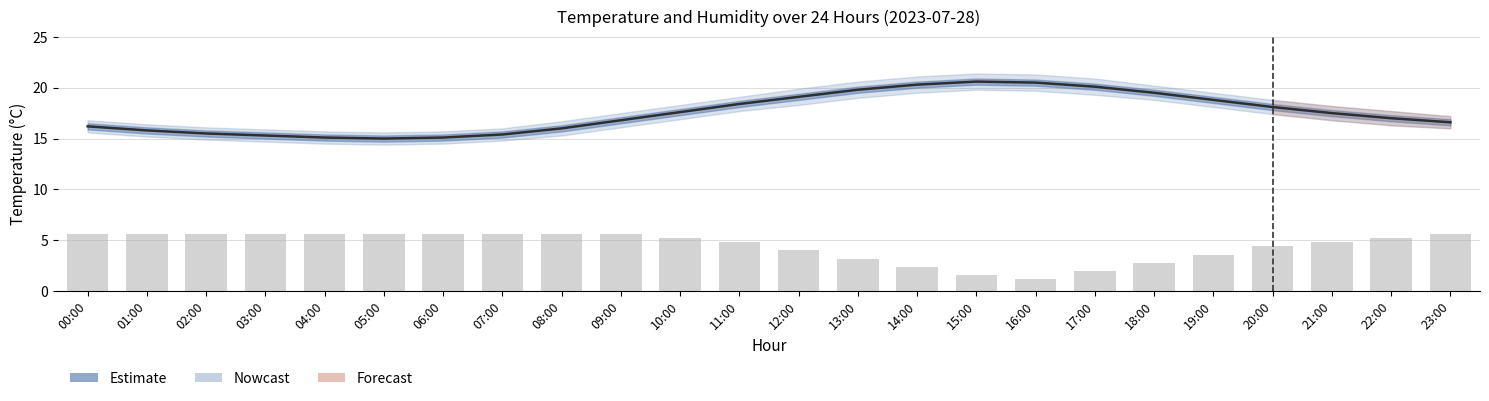

List the labels in order of humidity value, largest first.

00:00, 01:00, 02:00, 03:00, 04:00, 05:00, 06:00, 07:00, 08:00, 09:00, 23:00, 10:00, 22:00, 11:00, 21:00, 20:00, 12:00, 19:00, 13:00, 18:00, 14:00, 17:00, 15:00, 16:00